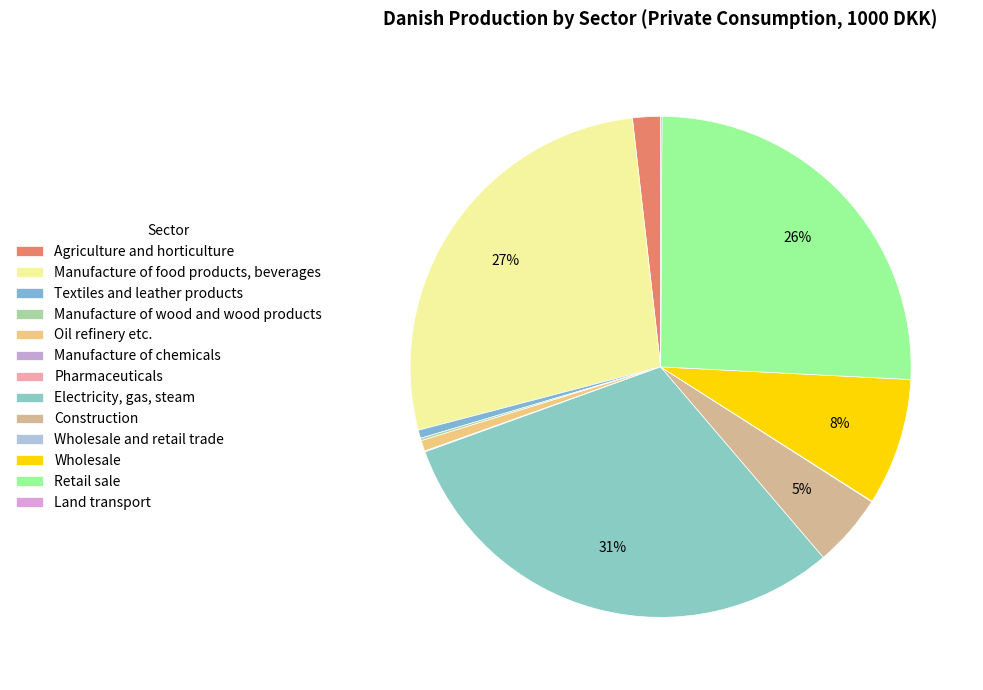

Count the number of slices in the pie.

13